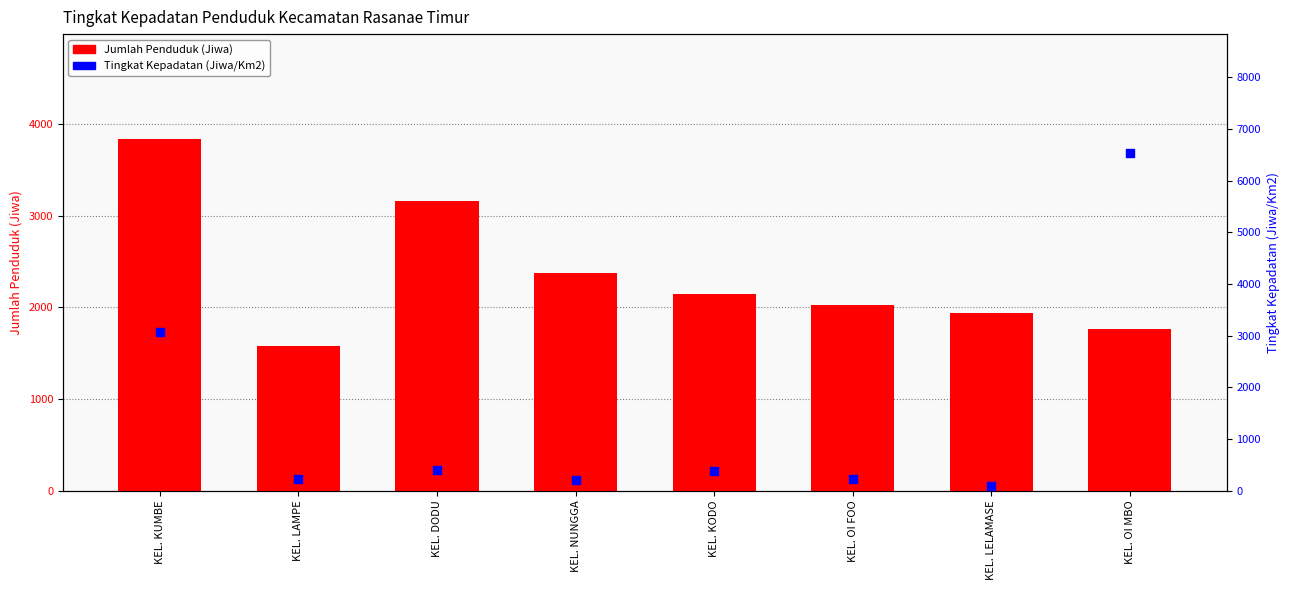

Which series contains the lowest Y value?

Tingkat Kepadatan (Jiwa/Km2)